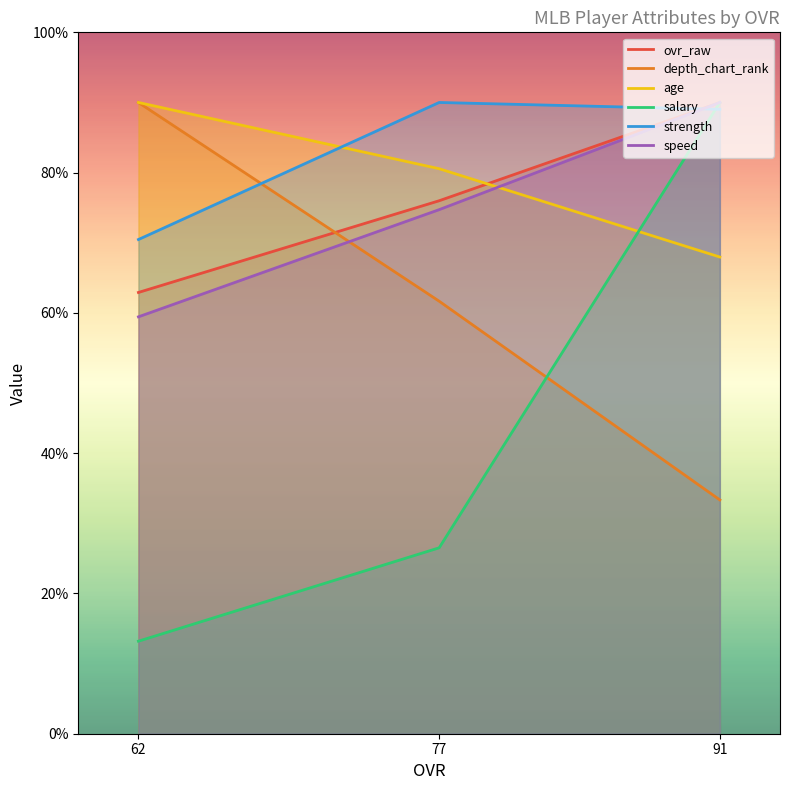

What are all the series names shown in the legend?

ovr_raw, depth_chart_rank, age, salary, strength, speed